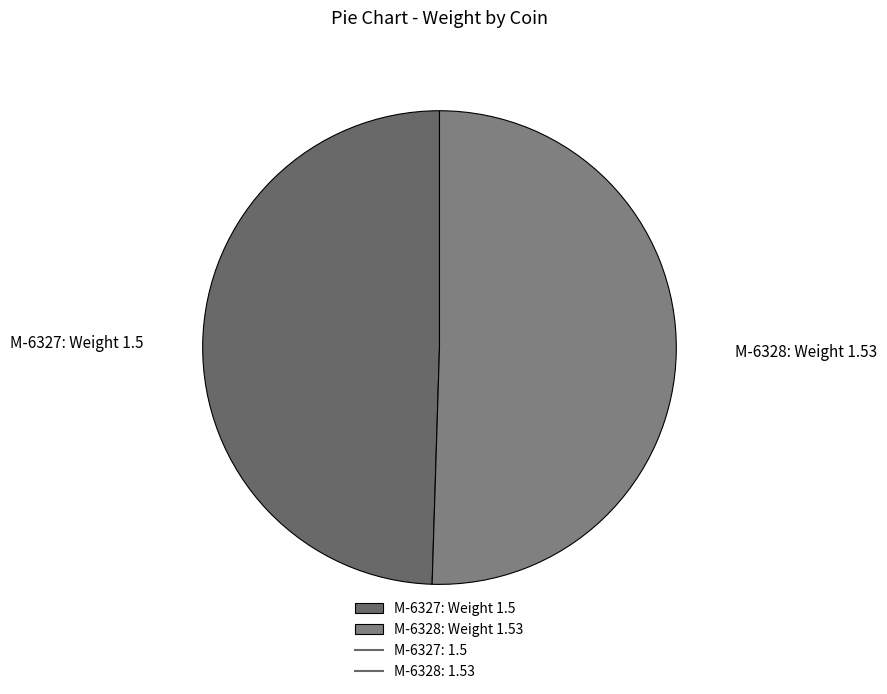

True or false: M-6327 accounts for 50% of the total.

True